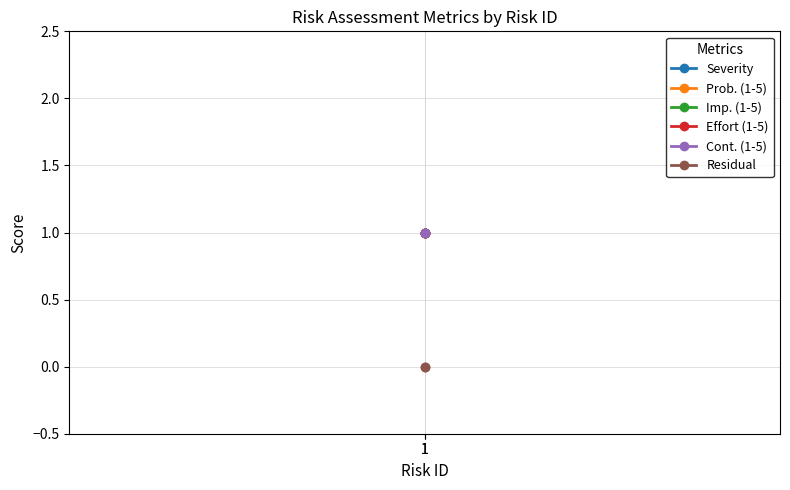

Which series changed the most between 1 and 1?

Severity